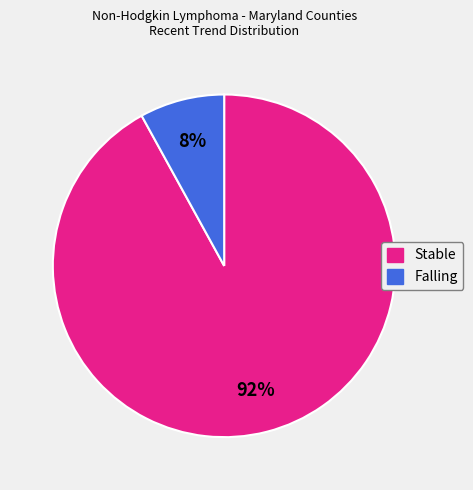

Which category accounts for the majority?

Stable